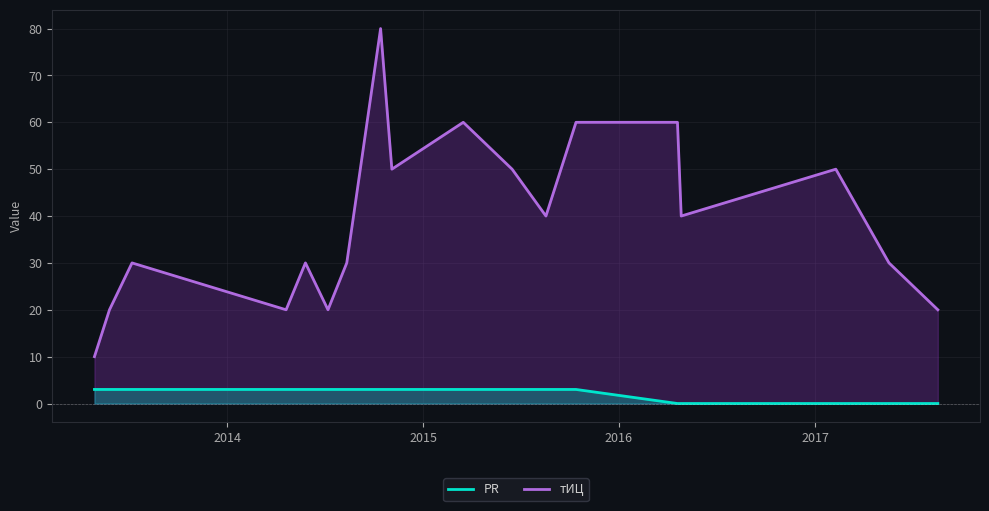

What is the total value across all series at 2014-07-08?

23